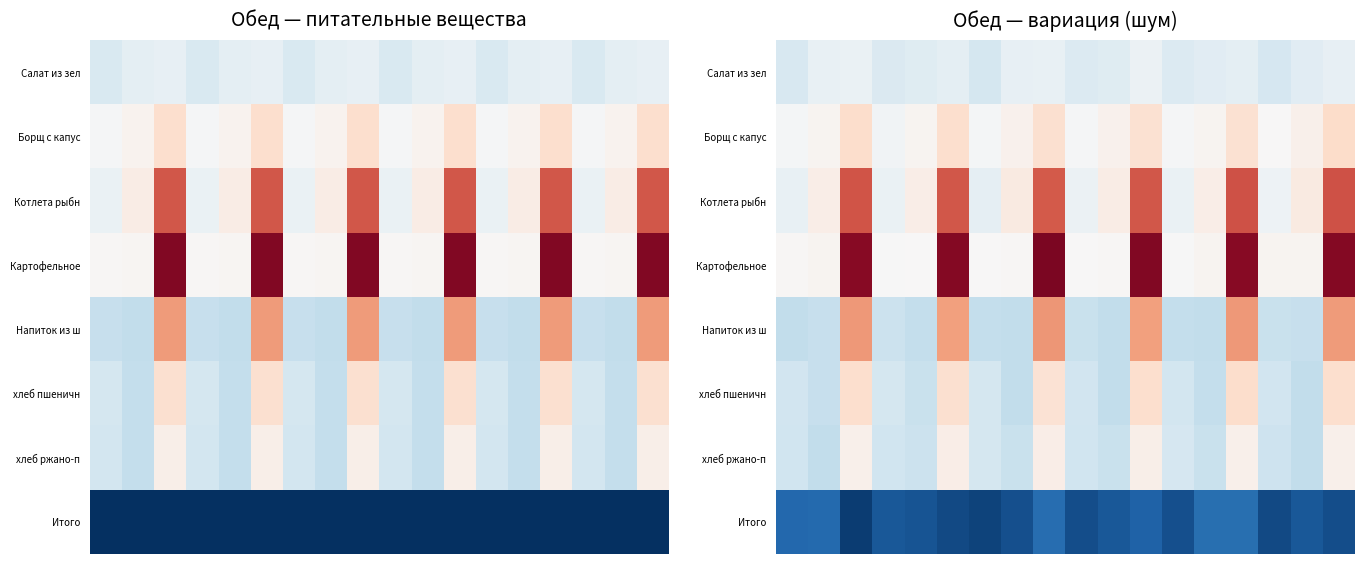

What is the total value across all series at 14?

93.9